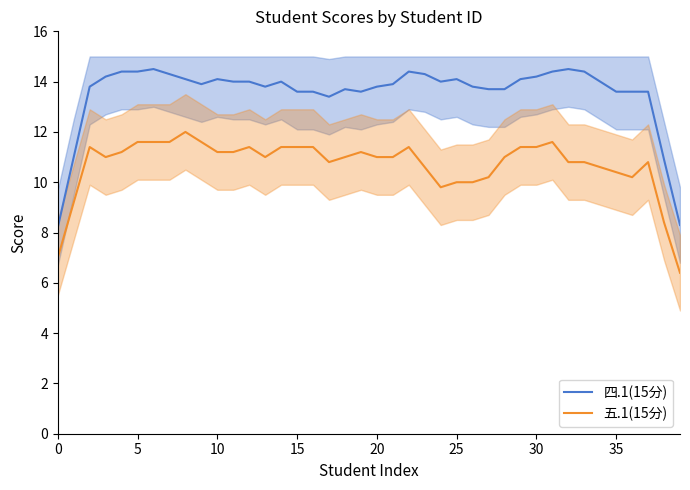

What is the difference between the 四.1(15分) values at 26 and 39?

5.5